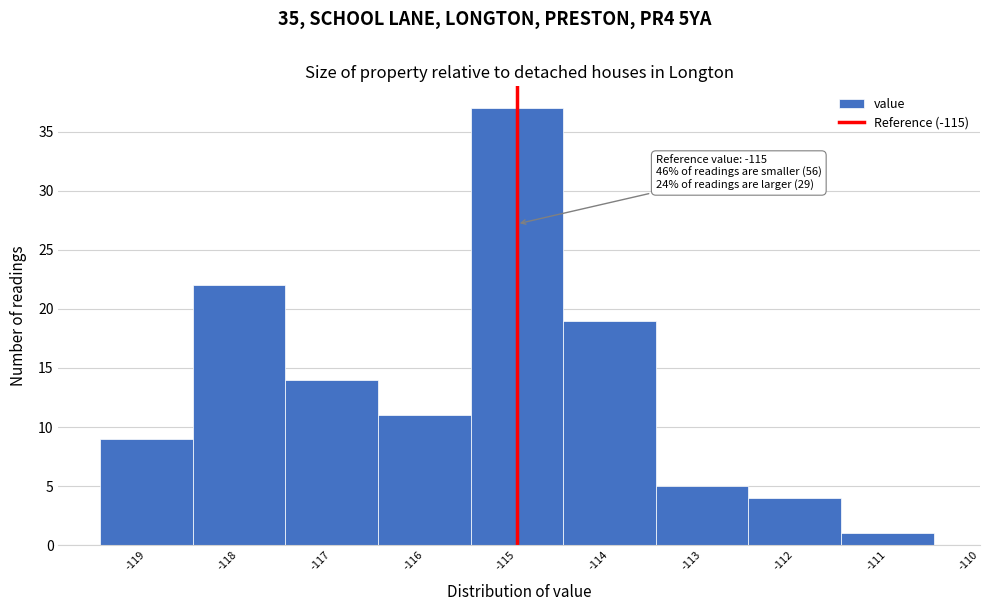

Over which range of the x-axis is the bar tallest?

-115.5 to -114.5